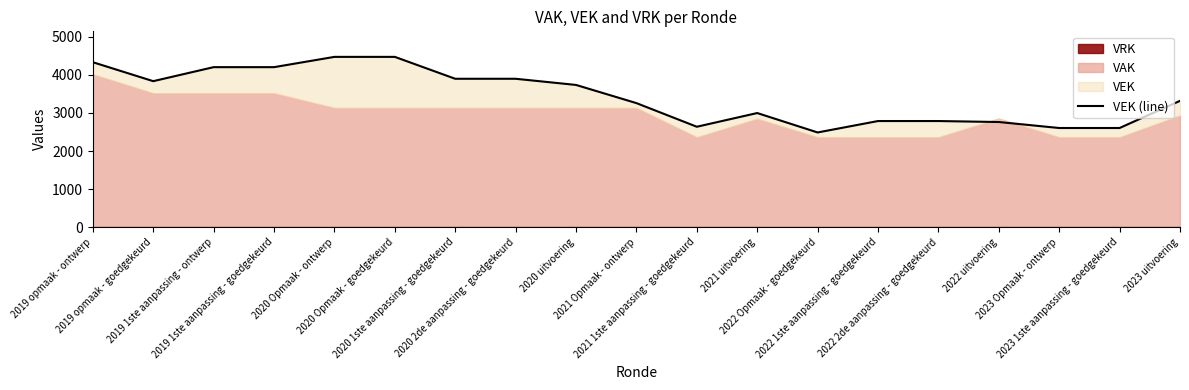

Approximately how many times larger is the value at 2022 1ste aanpassing - goedgekeurd compared to 2023 Opmaak - ontwerp?

1.1